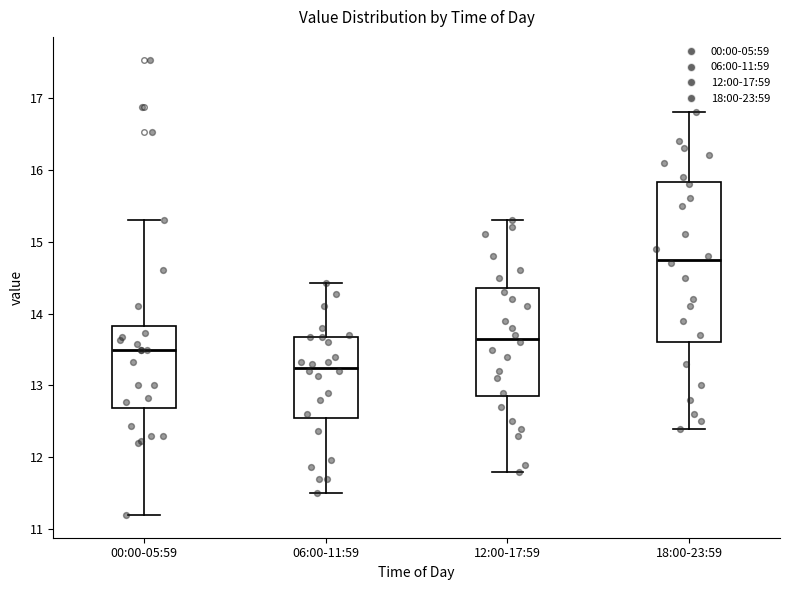

Reading left to right, transcribe this box plot: for each box, give where its median line is, the range the box spans, and where its two whiskers end, as read against the y-axis. The values are not printed on the chart, so give them approximately, as read against the axis.

00:00-05:59: median 13.5, box 12.7 to 13.8, whiskers 11.2 to 15.3
06:00-11:59: median 13.3, box 12.5 to 13.7, whiskers 11.5 to 14.4
12:00-17:59: median 13.7, box 12.9 to 14.4, whiskers 11.8 to 15.3
18:00-23:59: median 14.8, box 13.6 to 15.8, whiskers 12.4 to 16.8